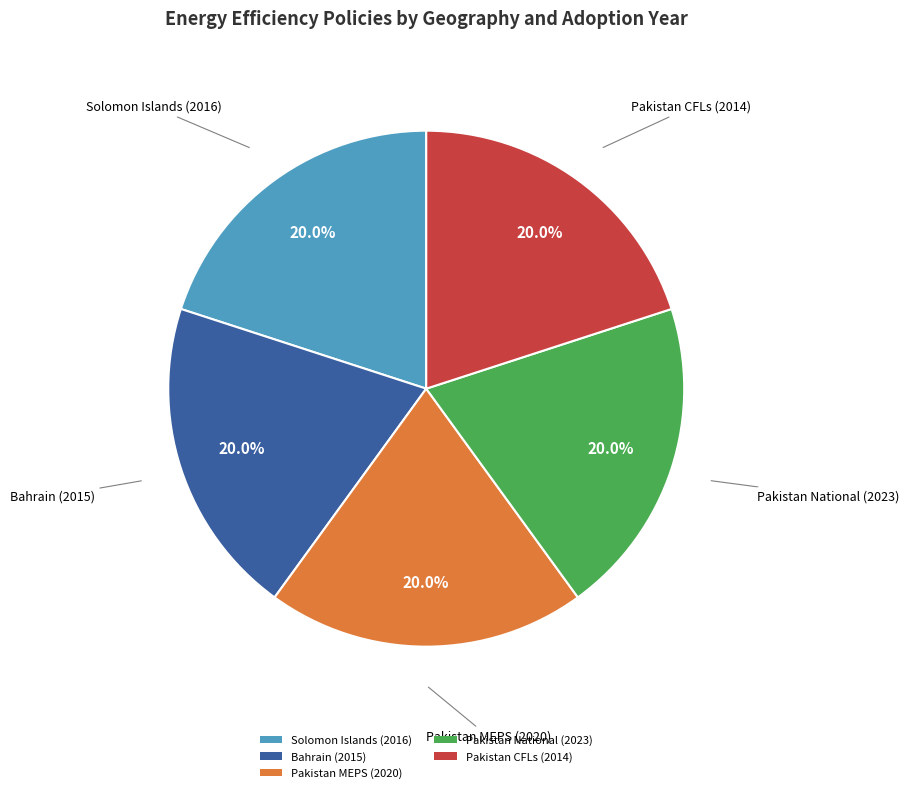

To the nearest percent, what portion does Pakistan National (2023) represent?

20%